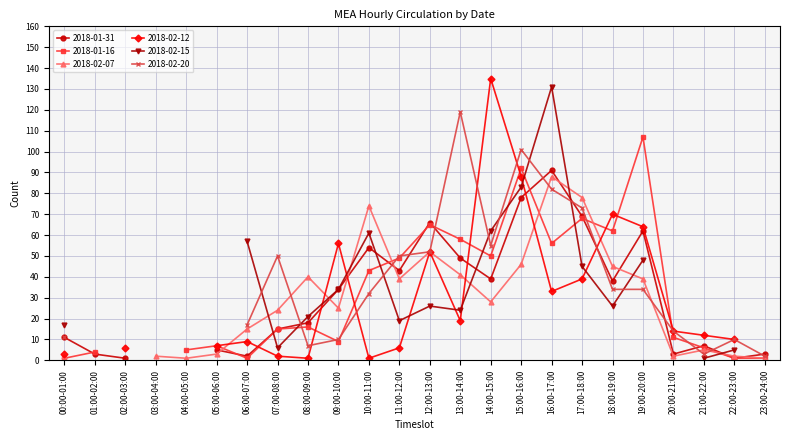

In 2018-02-12, how many points are lower than both neighbors (excluding endpoints)?

5